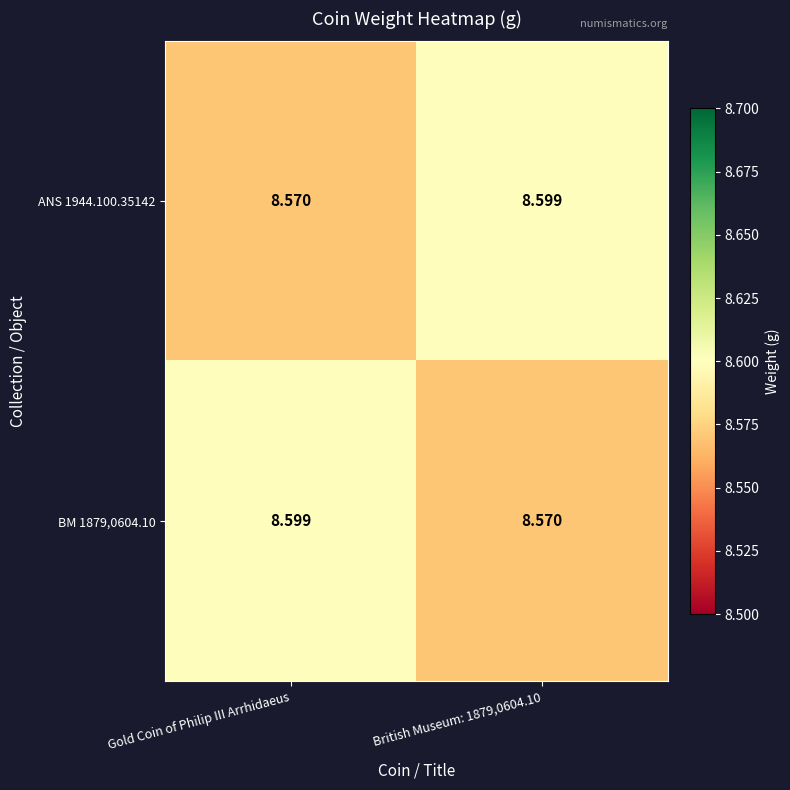

Is the value of ANS 1944.100.35142 at British Museum: 1879,0604.10 greater than the value of BM 1879,0604.10 at British Museum: 1879,0604.10?

Yes